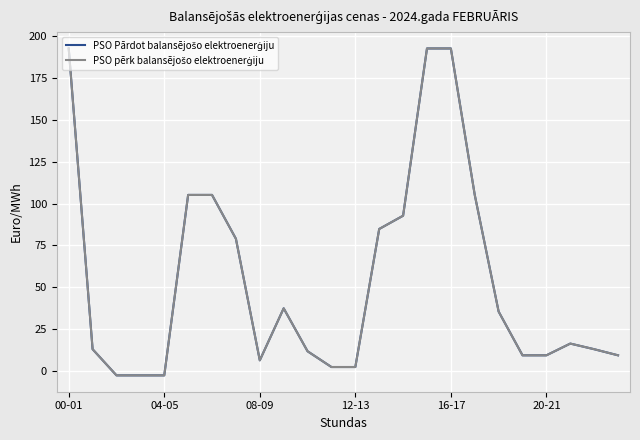

How many lines are shown in the chart?

2